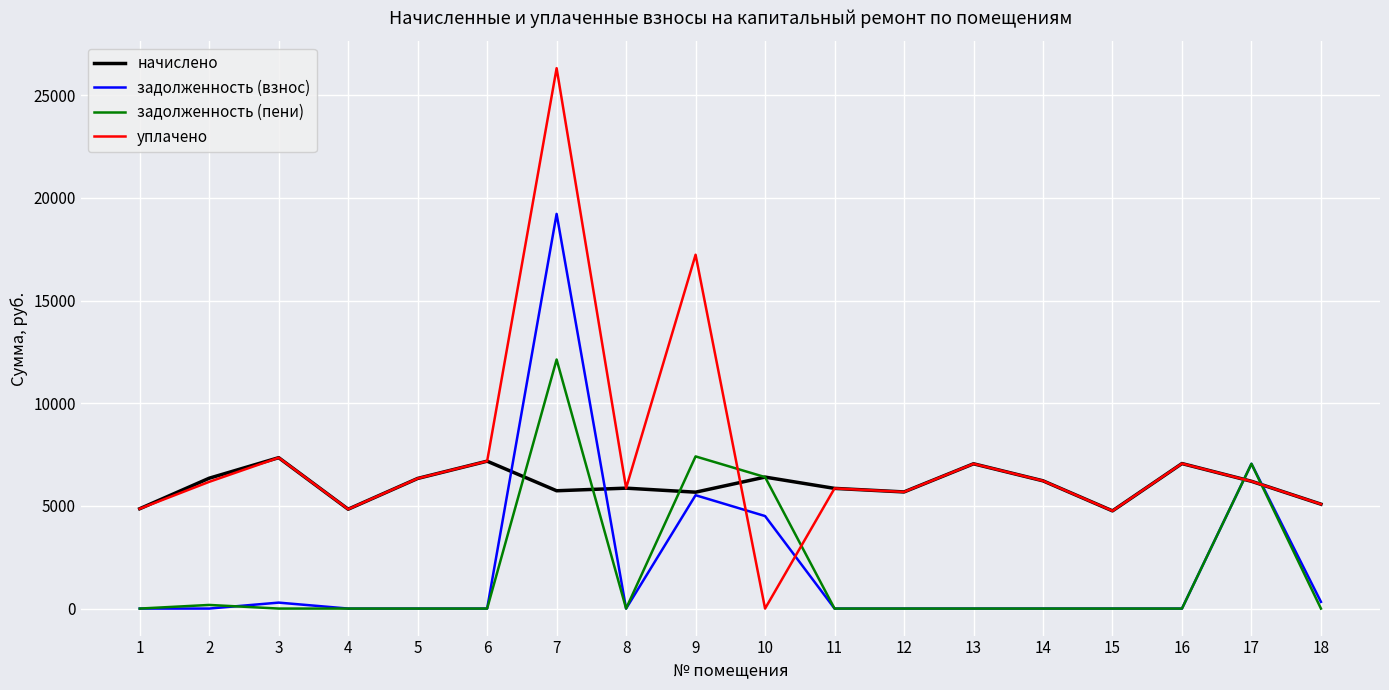

Is this an area chart (filled region under the line)?

No